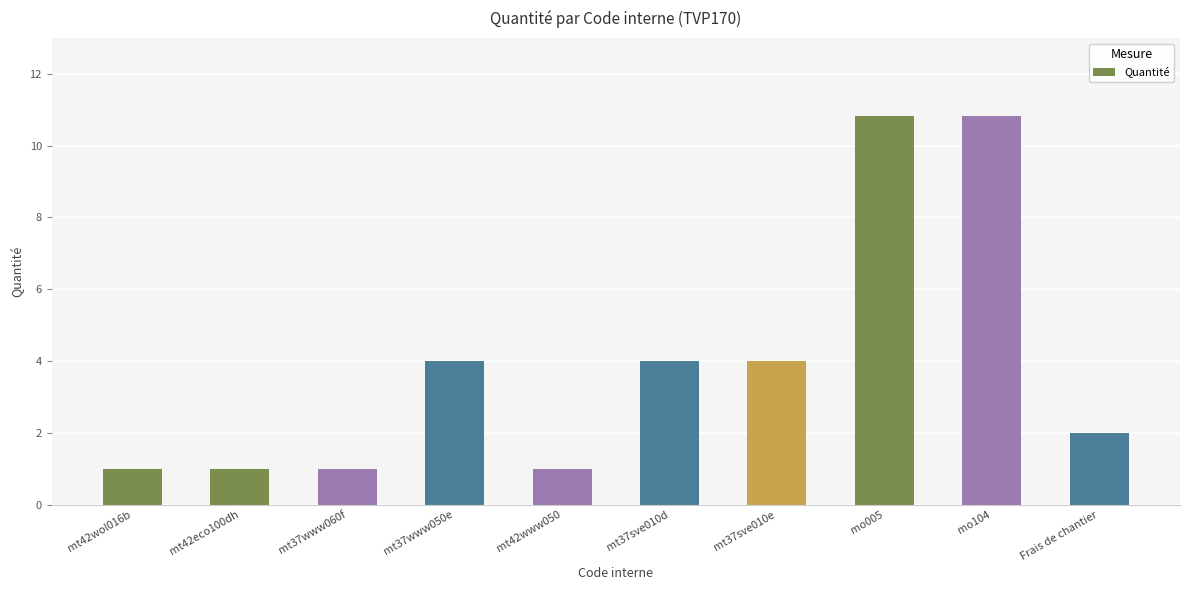

What is the label of the 10th bar from the right?

mt42wol016b